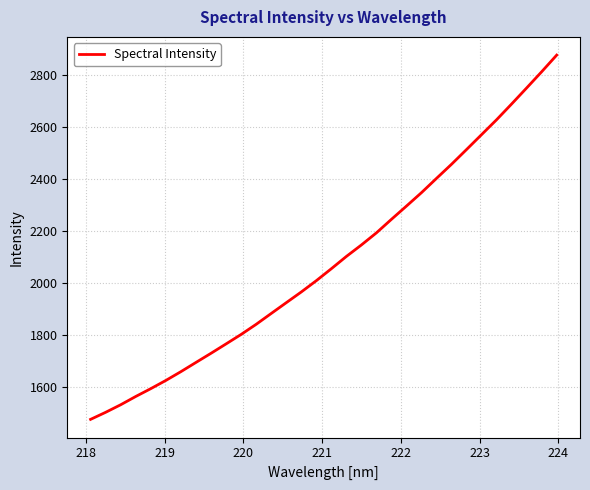

What is the difference between the maximum and minimum values?

1403.4